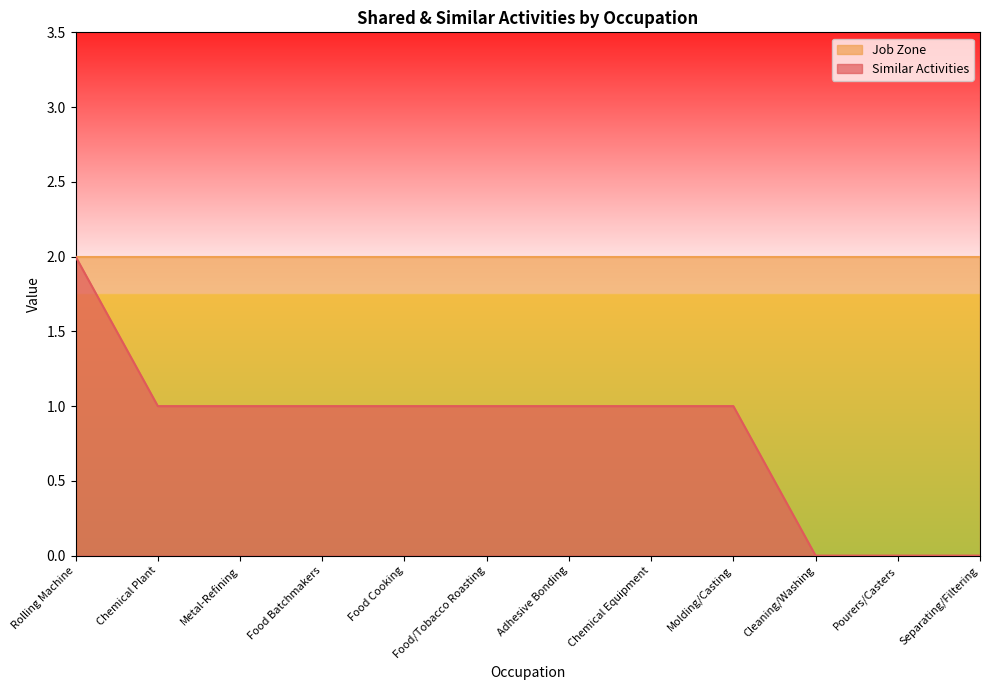

Reading left to right, transcribe all the data shown in this chart.

2	1	1	1	1	1	1	1	1	0	0	0